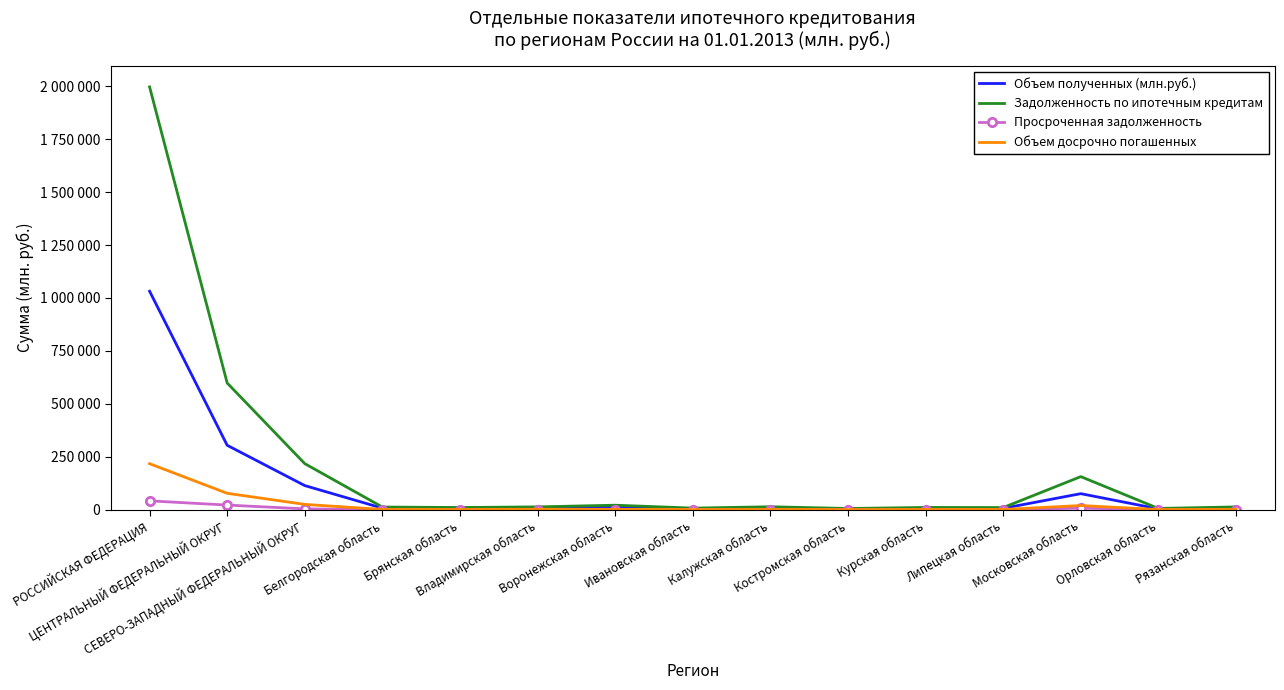

Reading left to right, transcribe all the data shown in this chart.

Объем полученных (млн.руб.): 1031992	304039	113701	6981	5842	7127	11834	4698	8234	3539	5998	6104	75519	3607	7111
Задолженность по ипотечным кредитам: 1997204	598255	217289	12305	10120	13065	20945	7252	13618	5450	10391	9818	156099	5641	12929
Просроченная задолженность: 41559	21630	3645	96	42	117	376	150	65	24	40	72	7129	33	94
Объем досрочно погашенных: 217148	77164	24828	1002	817	1759	1550	539	1117	366	799	835	19447	425	1022